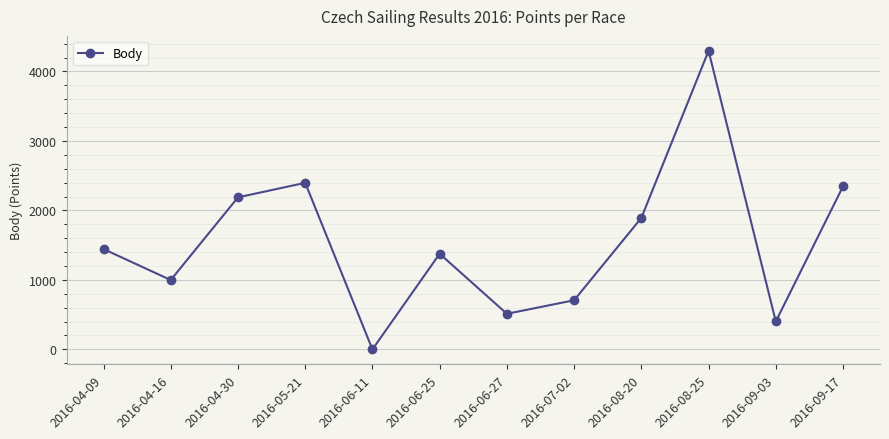

Between 2016-08-20 and 2016-04-09, which is larger?

2016-08-20